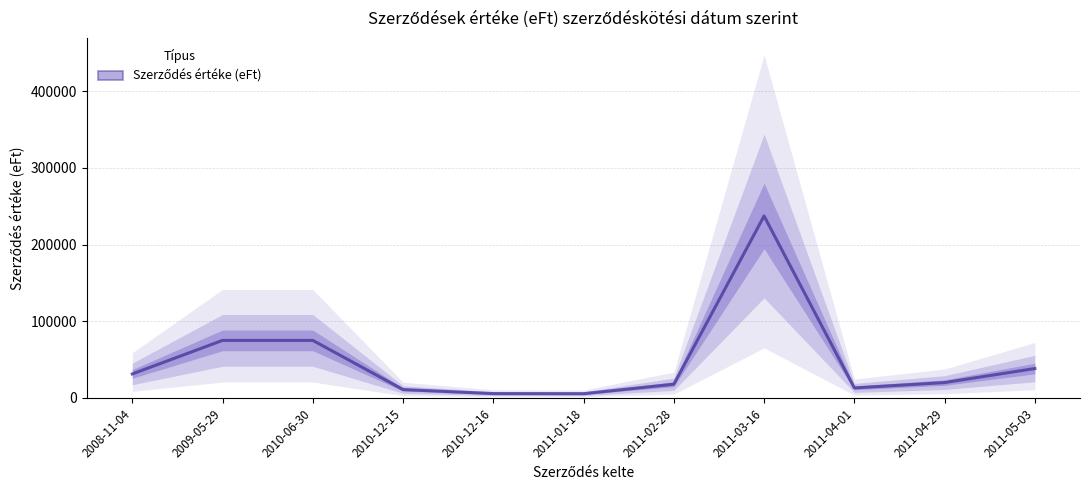

What is the sum of the values at 2011-03-16 and 2011-02-28?

255028